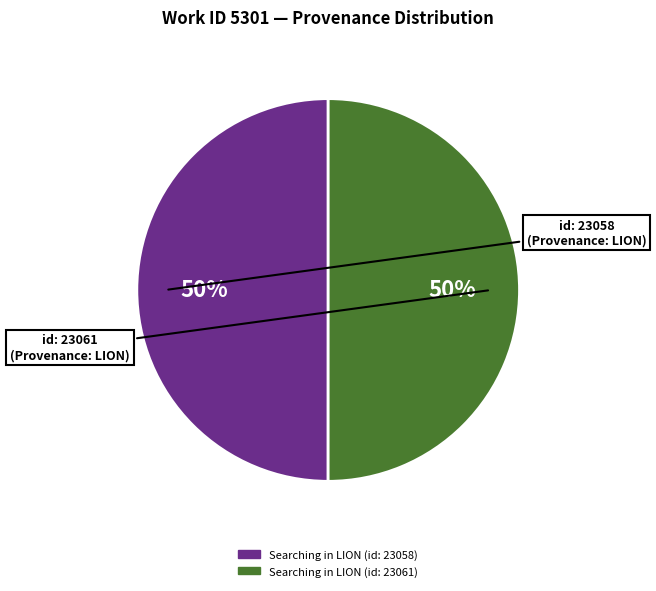

To the nearest percent, what portion does Searching in LION (id: 23058) represent?

50%